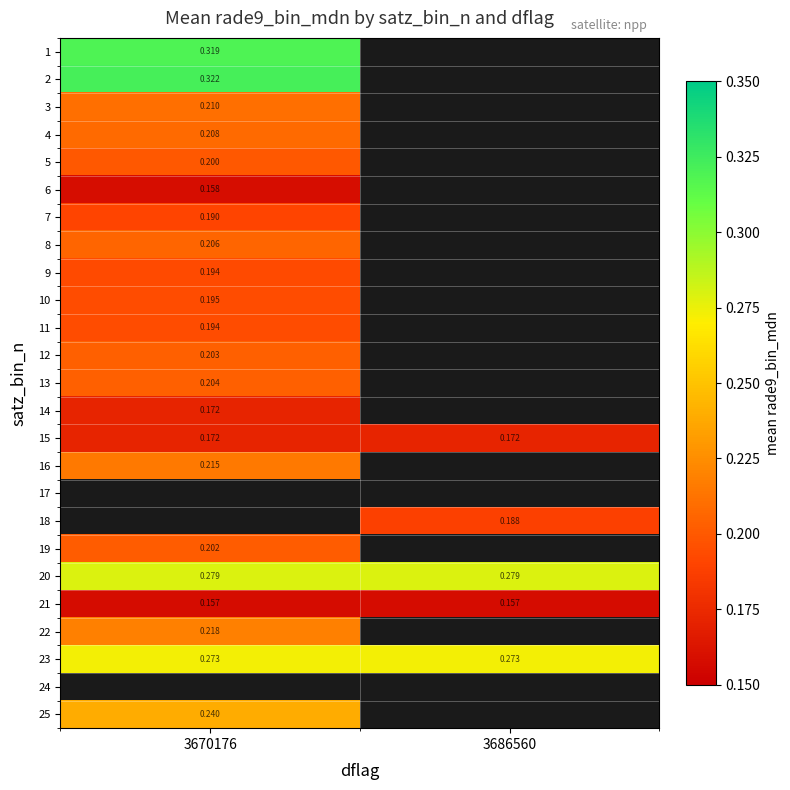

What is the greatest value displayed?

0.3